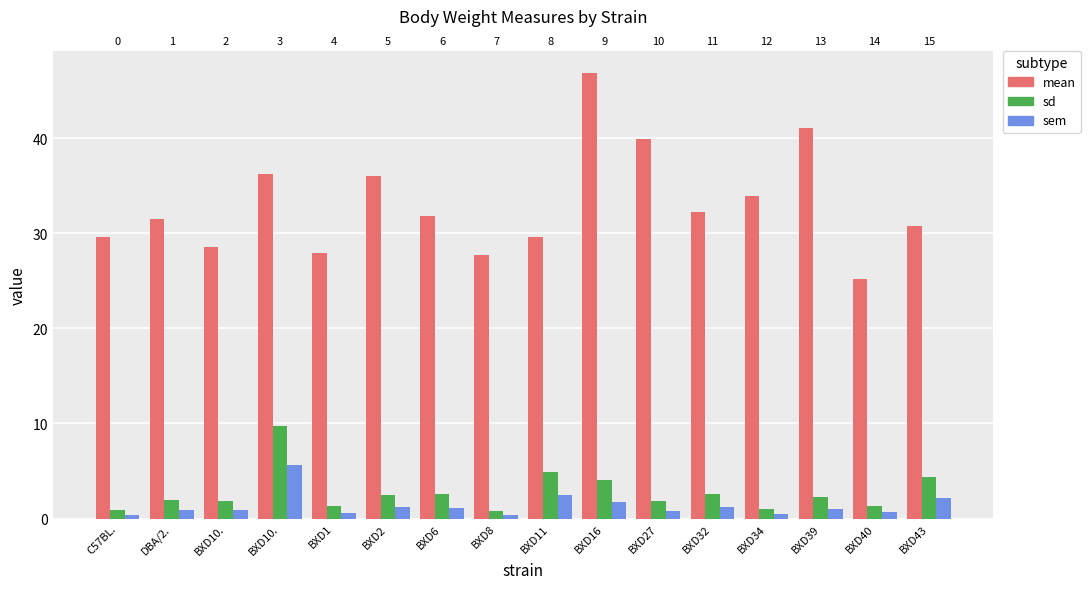

What is the maximum value shown in the chart?

46.8